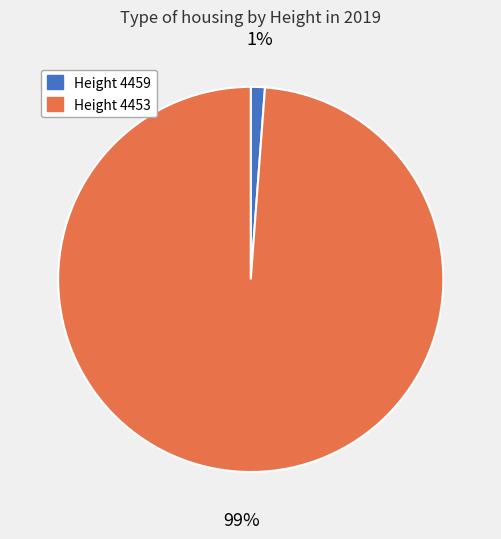

Does Height 4453 account for over 50% of the chart?

Yes